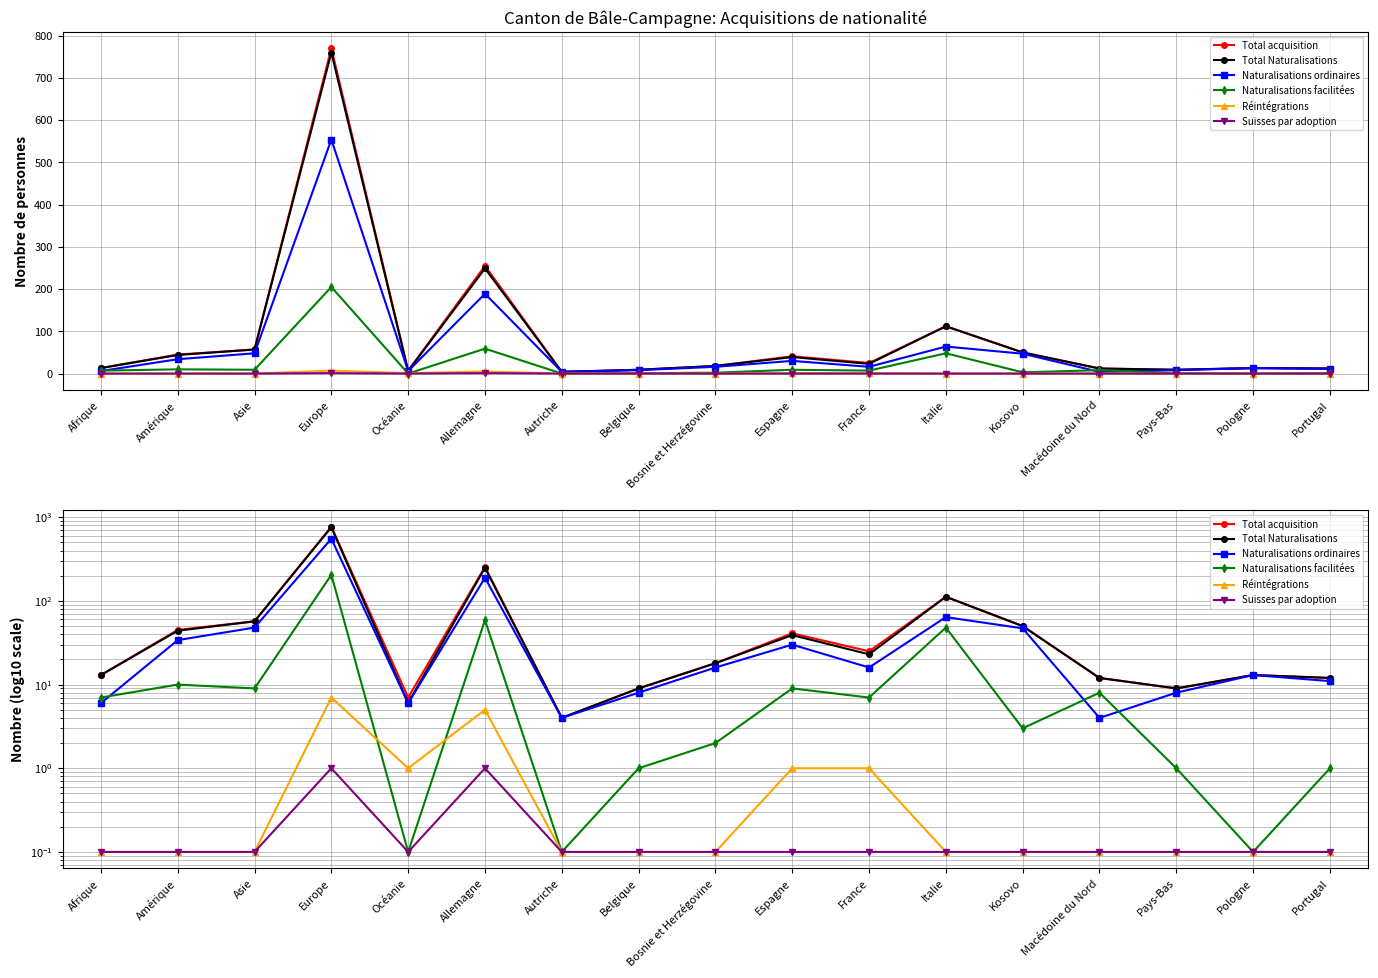

Reading left to right, extract all data points from this chart.

Total acquisition: 13.0	45.0	57.0	770.0	7.0	255.0	4.0	9.0	18.0	41.0	25.0	112.0	50.0	12.0	9.0	13.0	12.0
Total Naturalisations: 13.0	44.0	57.0	760.0	6.0	249.0	4.0	9.0	18.0	39.0	23.0	112.0	50.0	12.0	9.0	13.0	12.0
Naturalisations ordinaires: 6.0	34.0	48.0	554.0	6.0	189.0	4.0	8.0	16.0	30.0	16.0	64.0	47.0	4.0	8.0	13.0	11.0
Naturalisations facilitées: 7.0	10.0	9.0	205.0	0.1	59.0	0.1	1.0	2.0	9.0	7.0	48.0	3.0	8.0	1.0	0.1	1.0
Réintégrations: 0.1	0.1	0.1	7.0	1.0	5.0	0.1	0.1	0.1	1.0	1.0	0.1	0.1	0.1	0.1	0.1	0.1
Suisses par adoption: 0.1	0.1	0.1	1.0	0.1	1.0	0.1	0.1	0.1	0.1	0.1	0.1	0.1	0.1	0.1	0.1	0.1